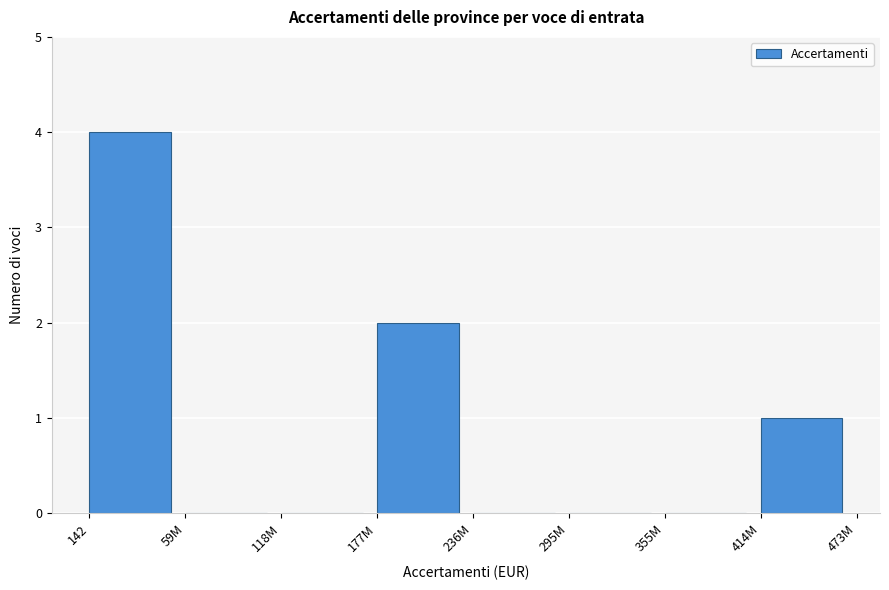

Reading right to left, list all the values displayed in this chart.

414M=1	355M=0	295M=0	236M=0	177M=2	118M=0	59M=0	142=4